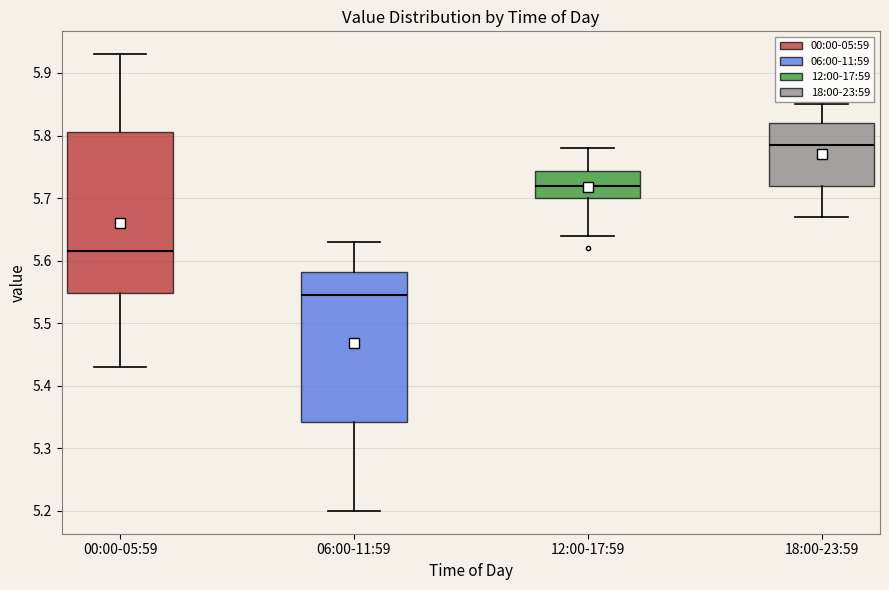

Reading left to right, transcribe this box plot: for each box, give where its median line is, the range the box spans, and where its two whiskers end, as read against the y-axis. The values are not printed on the chart, so give them approximately, as read against the axis.

00:00-05:59: median 5.62, box 5.55 to 5.81, whiskers 5.43 to 5.93
06:00-11:59: median 5.55, box 5.34 to 5.58, whiskers 5.20 to 5.63
12:00-17:59: median 5.72, box 5.70 to 5.74, whiskers 5.64 to 5.78
18:00-23:59: median 5.79, box 5.72 to 5.82, whiskers 5.67 to 5.85